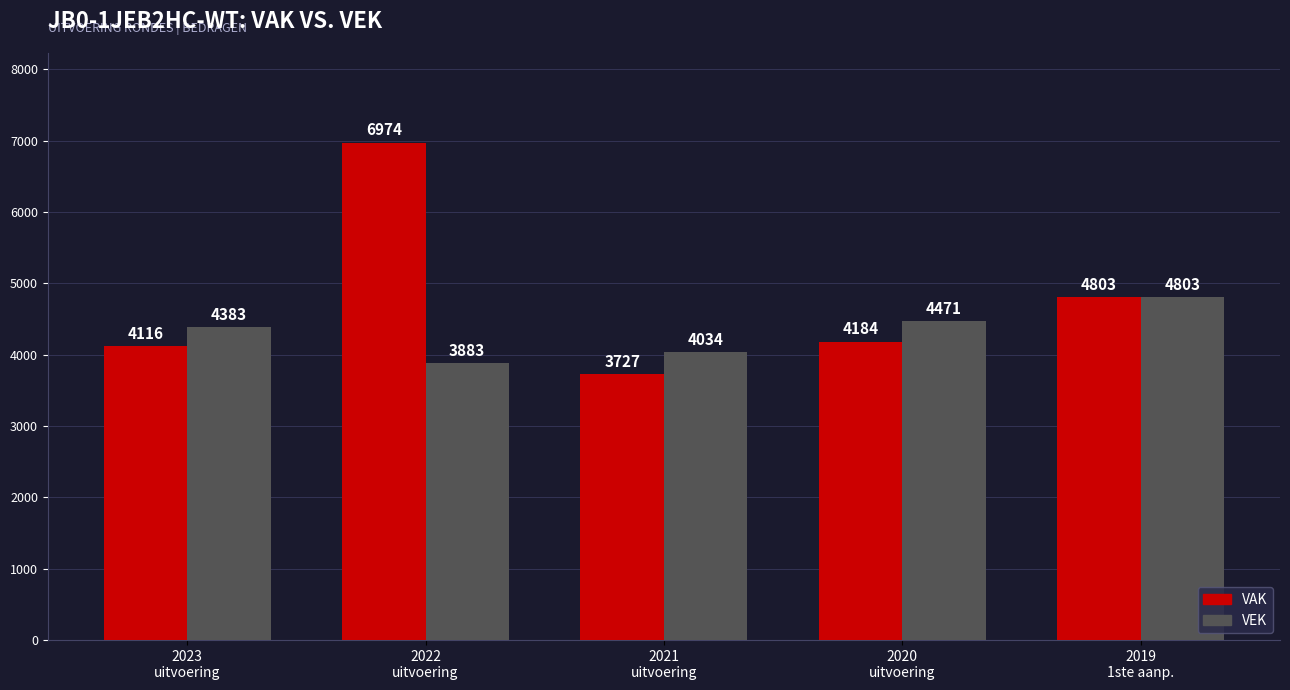

Rank the series by their maximum value, from lowest to highest.

VEK, VAK